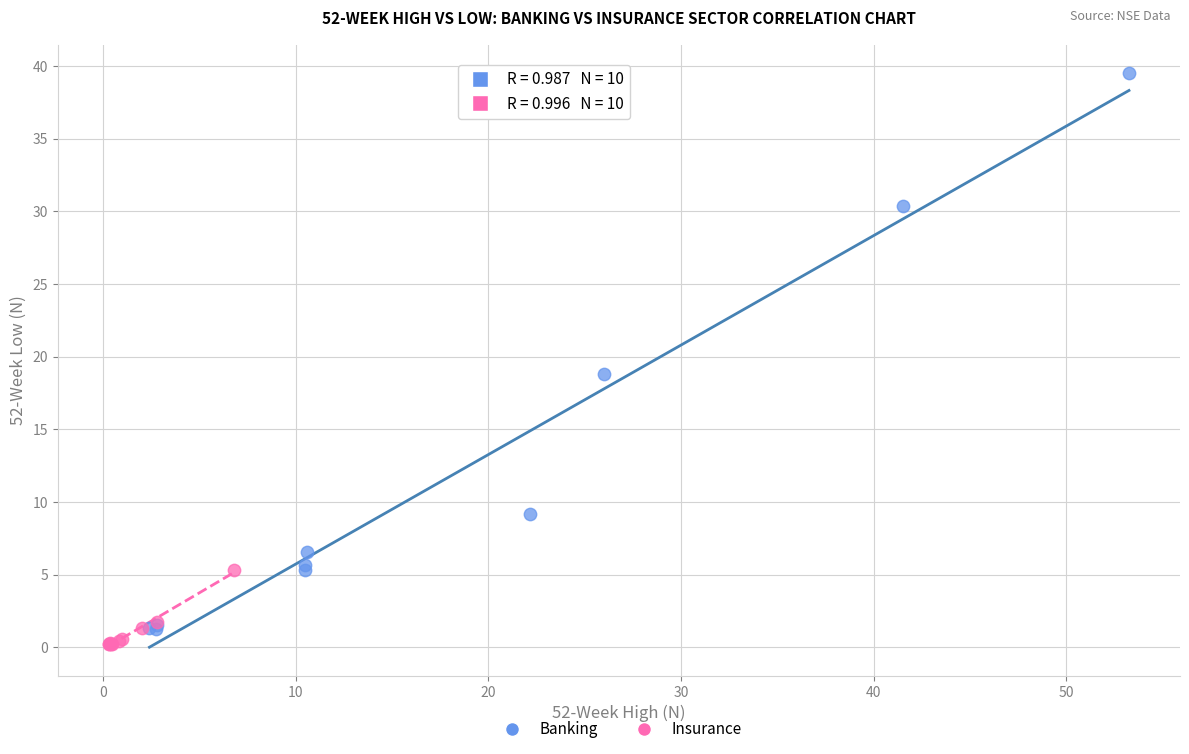

Which series contains the highest Y value?

Banking